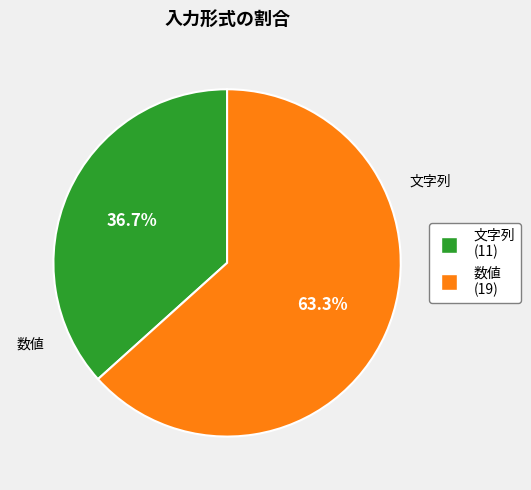

Combined, what portion of the pie is 文字列 and 数値?

100.0%